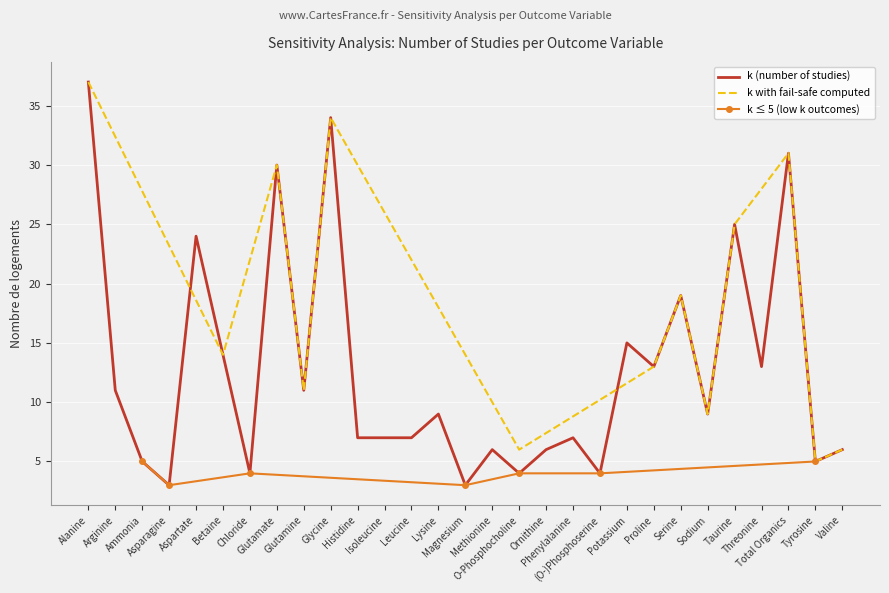

What is the value of the 11th point from the left?

7